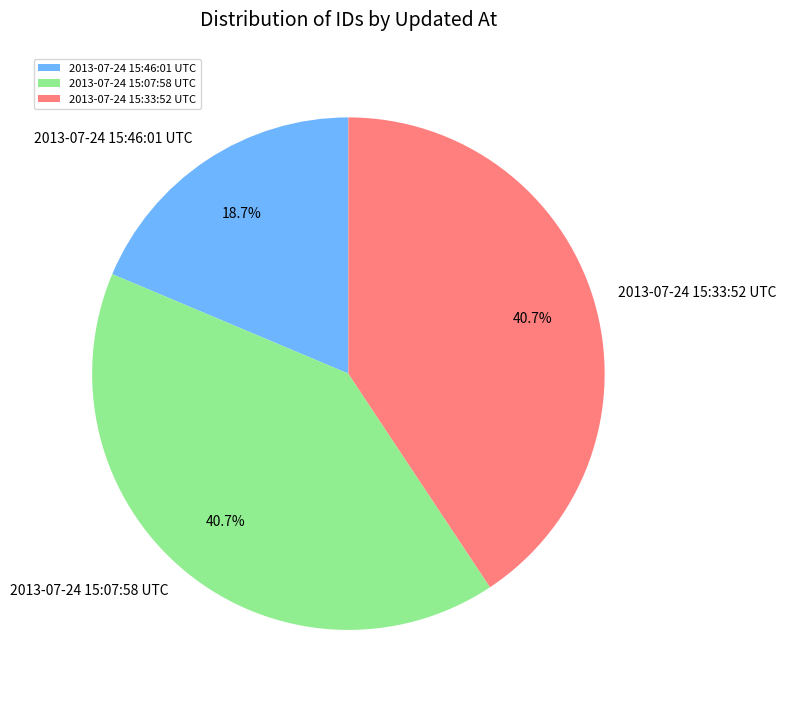

Which category has the smallest portion of the pie?

2013-07-24 15:46:01 UTC